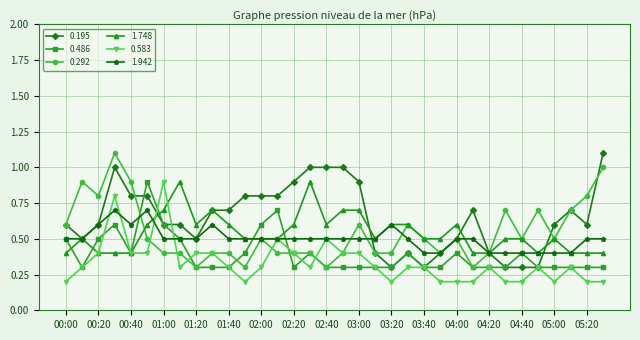

What is the value of the 1.748 point at the 27th from the left?

0.4